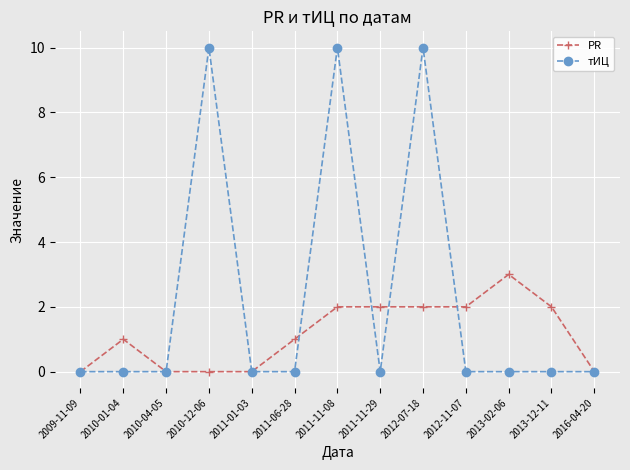

What is the label of the 12th point from the left?

2013-12-11